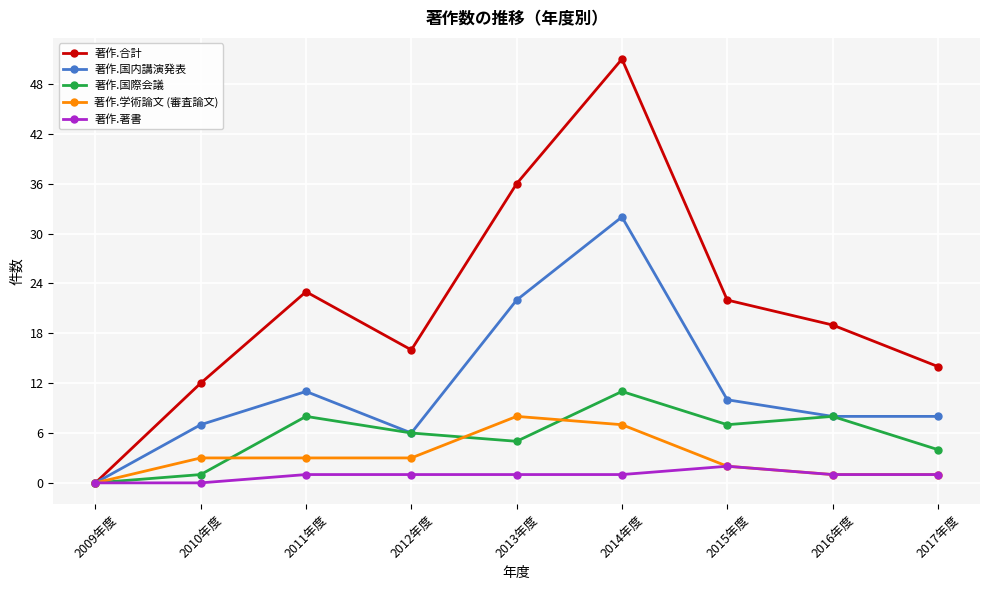

Reading left to right, extract all data points from this chart.

著作.合計: 2009年度=0	2010年度=12	2011年度=23	2012年度=16	2013年度=36	2014年度=51	2015年度=22	2016年度=19	2017年度=14
著作.国内講演発表: 2009年度=0	2010年度=7	2011年度=11	2012年度=6	2013年度=22	2014年度=32	2015年度=10	2016年度=8	2017年度=8
著作.国際会議: 2009年度=0	2010年度=1	2011年度=8	2012年度=6	2013年度=5	2014年度=11	2015年度=7	2016年度=8	2017年度=4
著作.学術論文 (審査論文): 2009年度=0	2010年度=3	2011年度=3	2012年度=3	2013年度=8	2014年度=7	2015年度=2	2016年度=1	2017年度=1
著作.著書: 2009年度=0	2010年度=0	2011年度=1	2012年度=1	2013年度=1	2014年度=1	2015年度=2	2016年度=1	2017年度=1